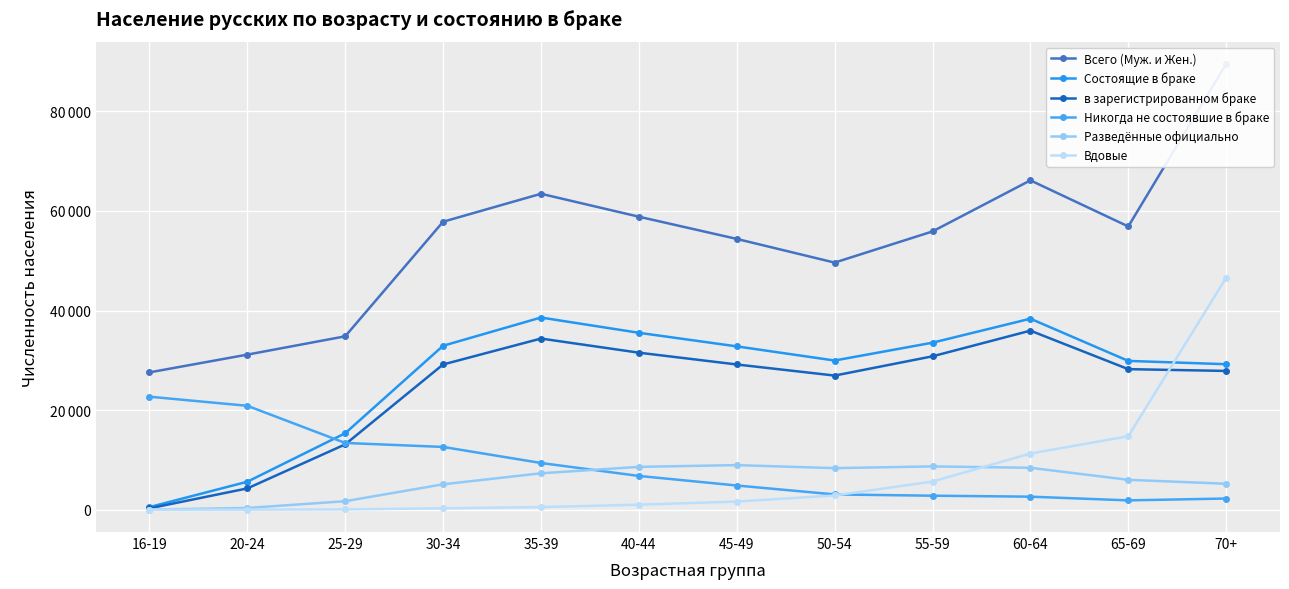

How many lines are shown in the chart?

6